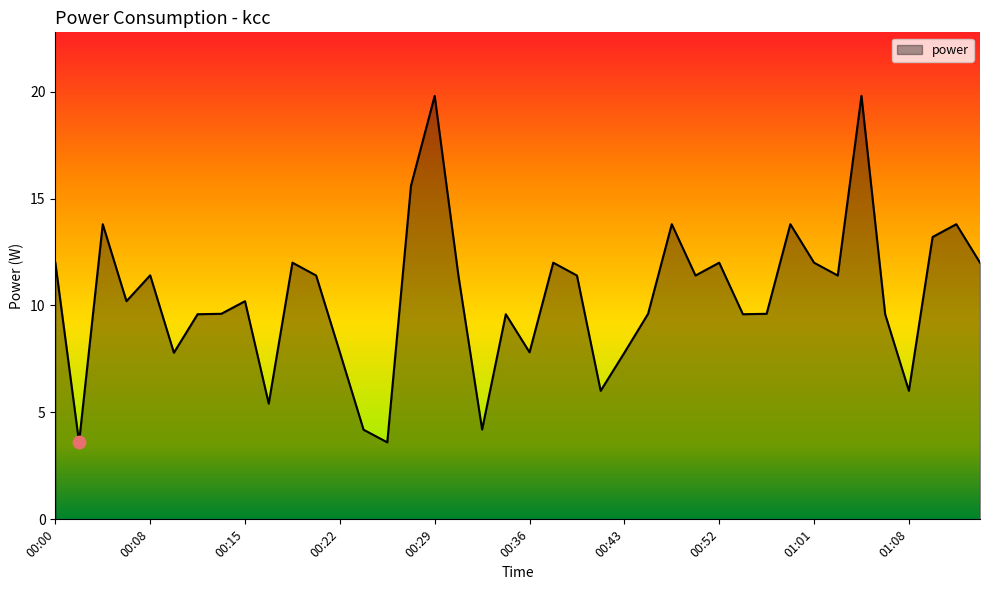

What is the greatest value displayed?

19.8